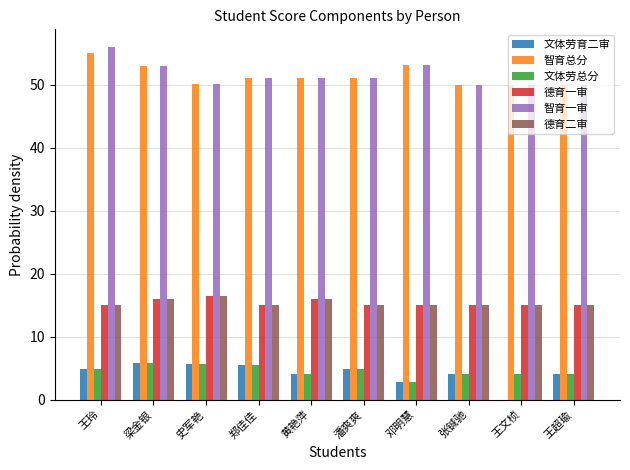

Read the 德育一审 value at 郑佳佳.

15.0